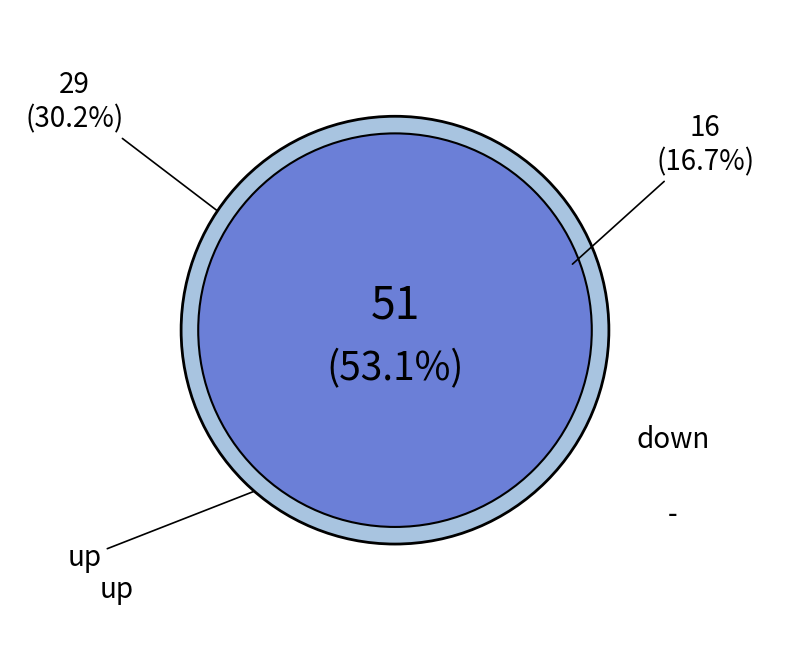

What is the change in value from up to -?

-35